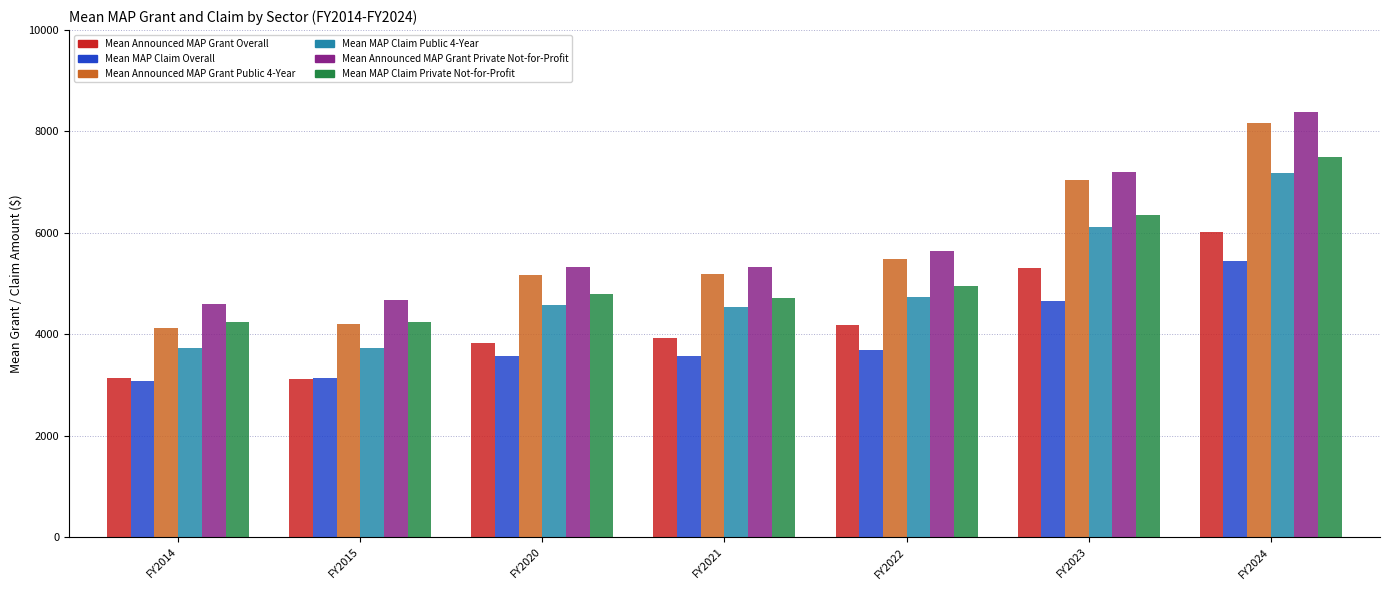

How many values in the Mean MAP Claim Public 4-Year series are below 4571?

3